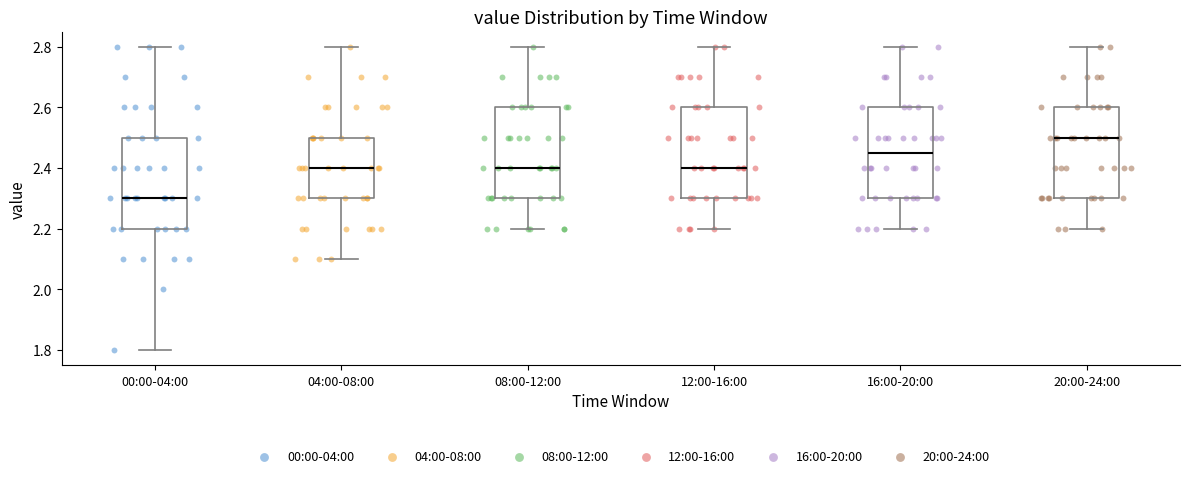

Where does the upper whisker of the box for 16:00-20:00 end on the y-axis? The values are not printed on the chart, so give them approximately, as read against the axis.

2.80